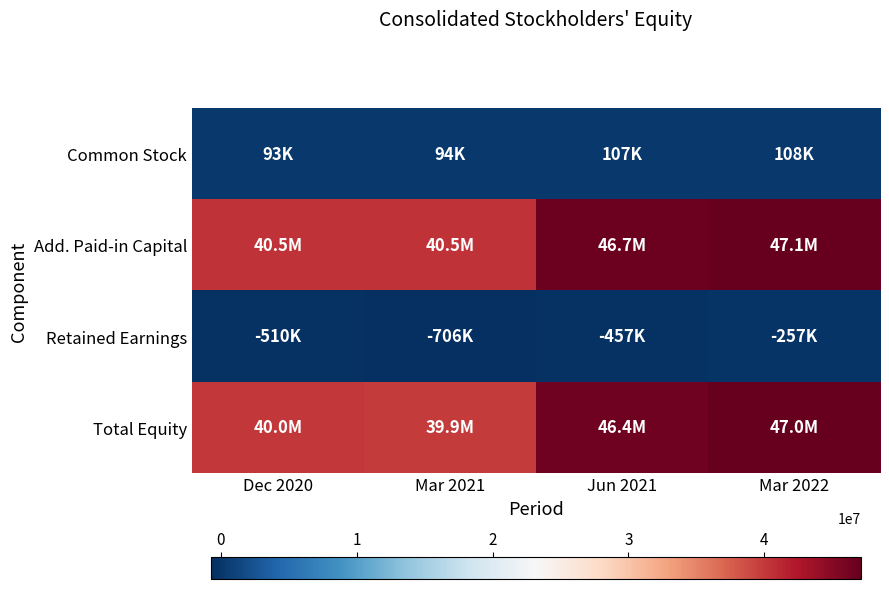

Reading right to left, list all the values displayed in this chart.

Common Stock: Mar 2022=108003	Jun 2021=107086	Mar 2021=94066	Dec 2020=93431
Add. Paid-in Capital: Mar 2022=47101417	Jun 2021=46712620	Mar 2021=40486480	Dec 2020=40455409
Retained Earnings: Mar 2022=-257481	Jun 2021=-456934	Mar 2021=-706005	Dec 2020=-509949
Total Equity: Mar 2022=46951939	Jun 2021=46362772	Mar 2021=39874541	Dec 2020=40038891